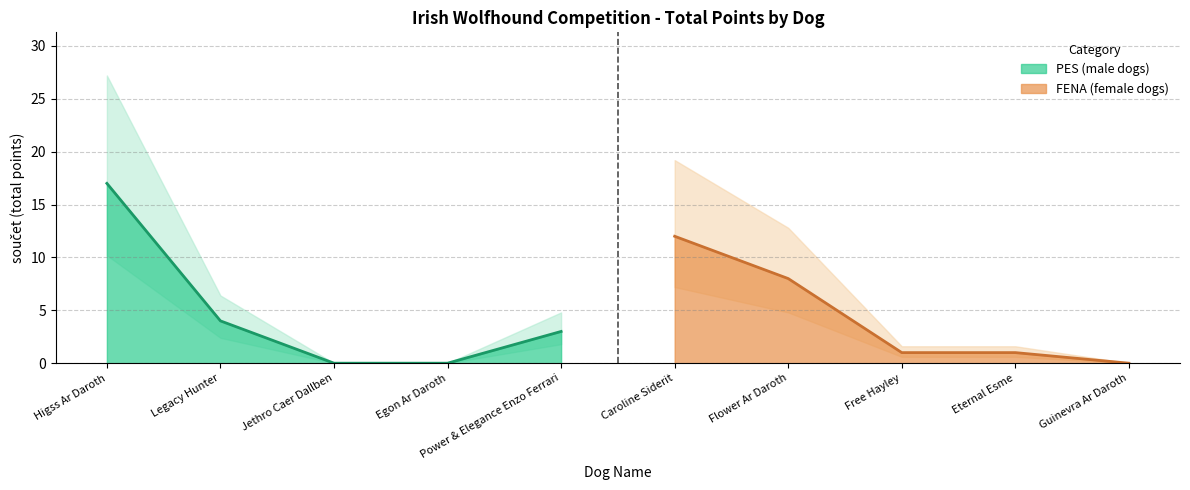

Between Higss Ar Daroth and Egon Ar Daroth, which is larger?

Higss Ar Daroth